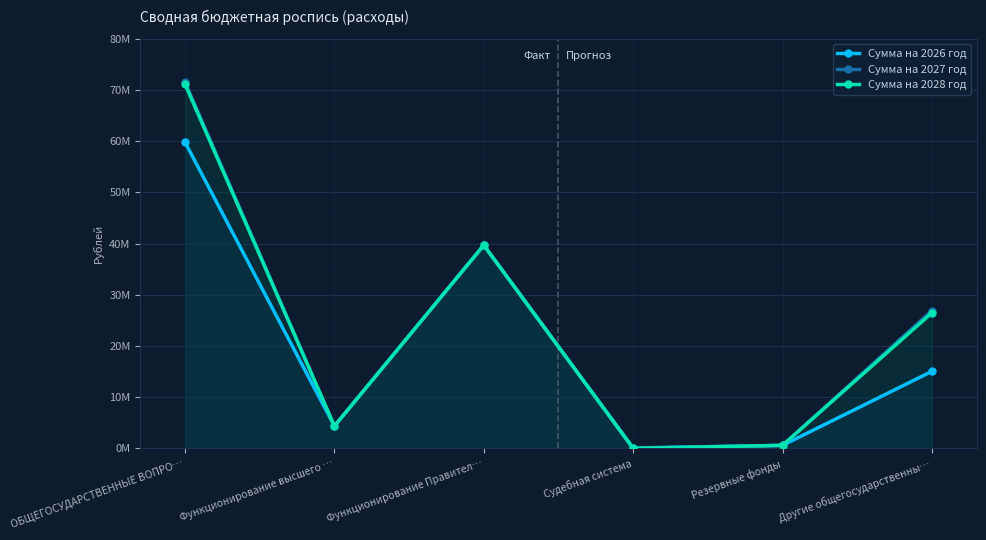

How many lines are shown in the chart?

3